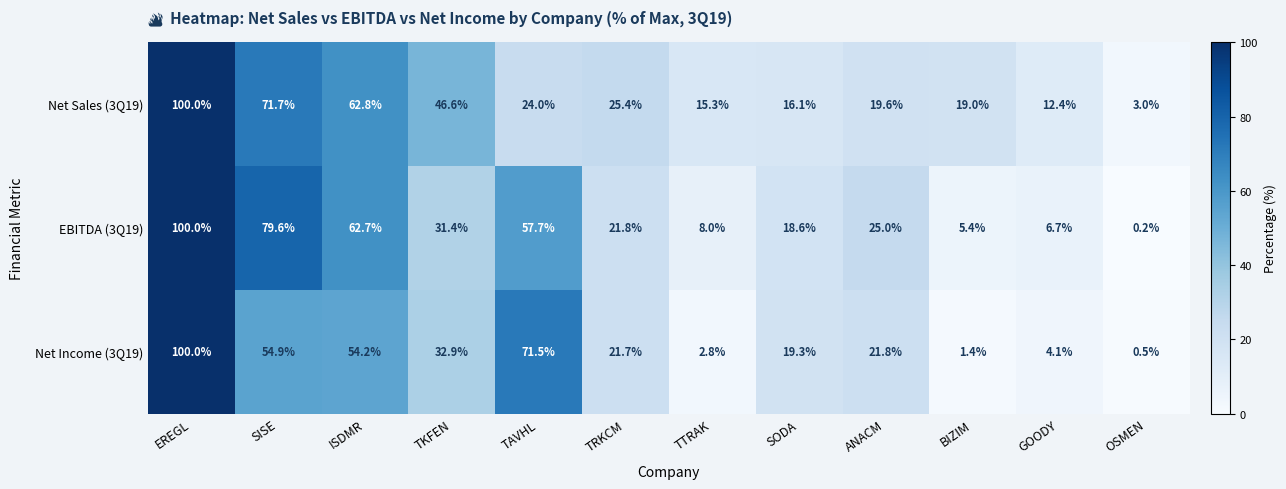

Where is Net Income (3Q19) nearest to the value 50?

ISDMR